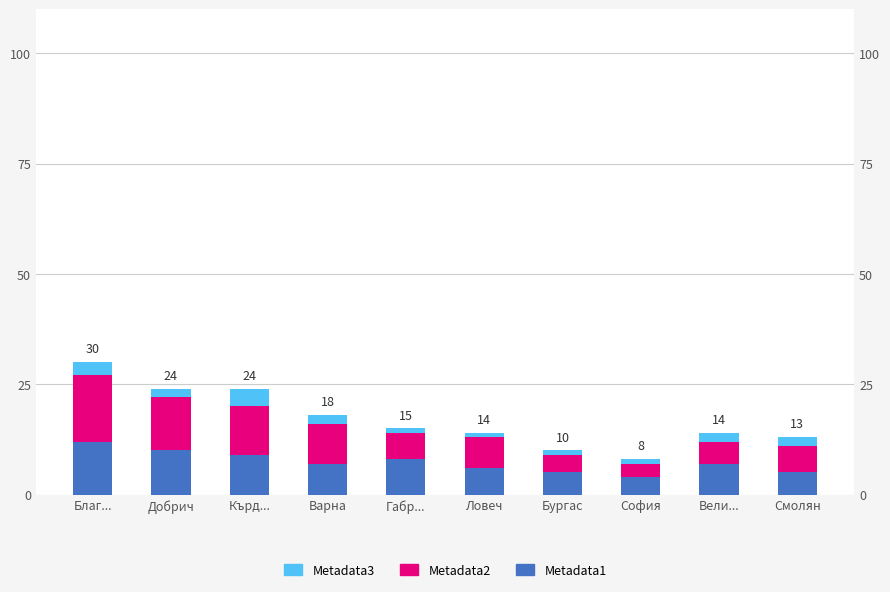

What are all the series names shown in the legend?

Metadata1, Metadata2, Metadata3